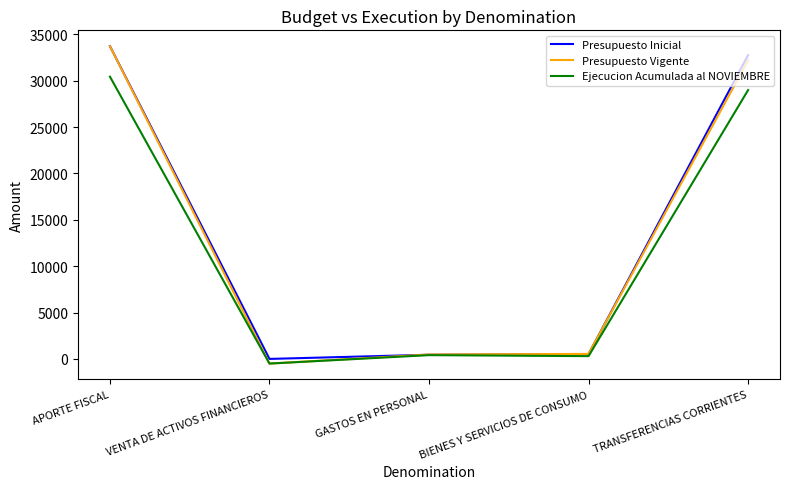

How many lines are shown in the chart?

3